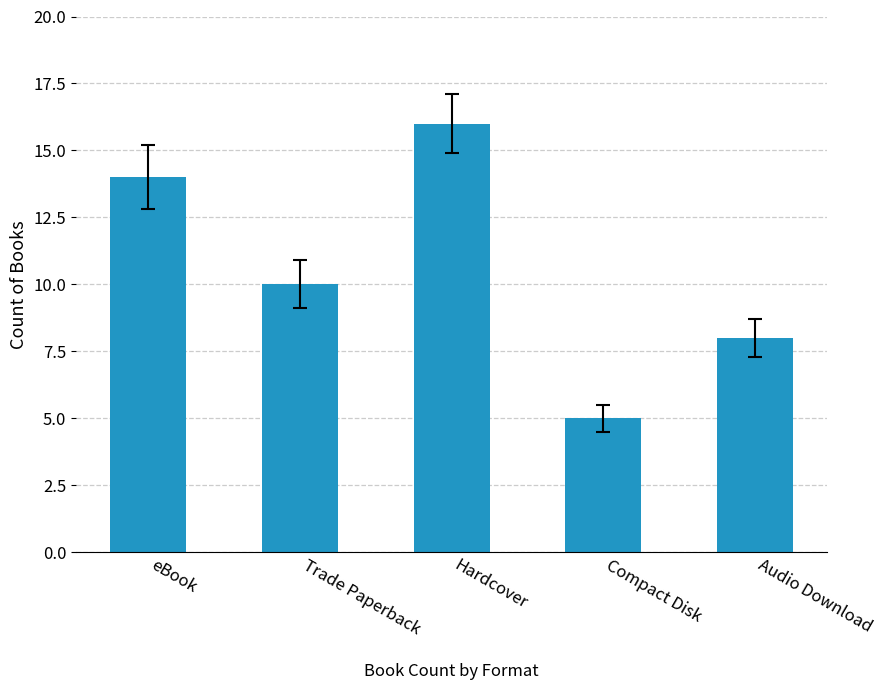

Reading left to right, list all the values displayed in this chart.

14	10	16	5	8